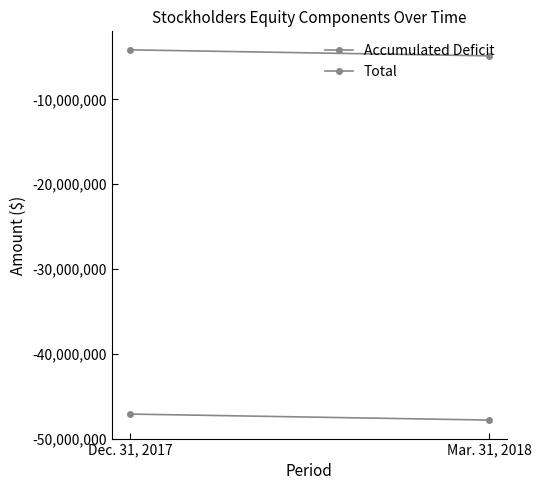

At which category does the chart reach its minimum across all series?

Mar. 31, 2018